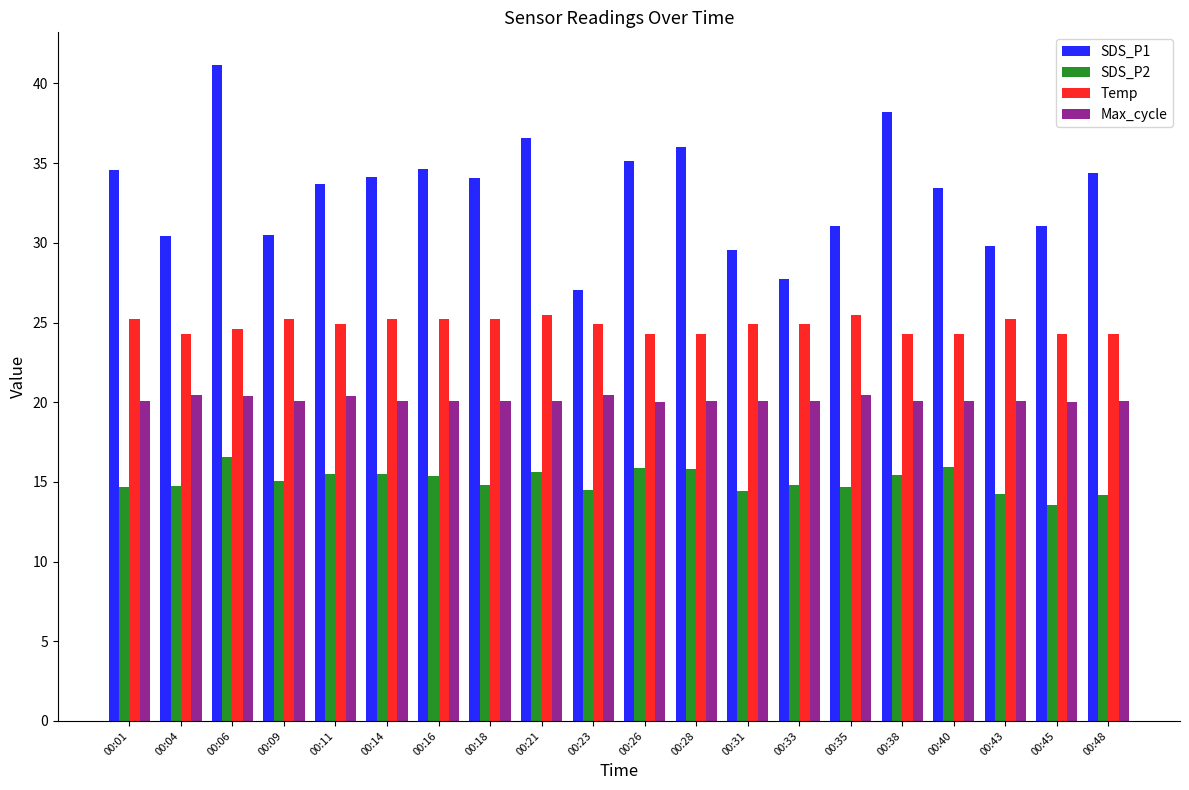

Read the Max_cycle value at 00:06.

20.4